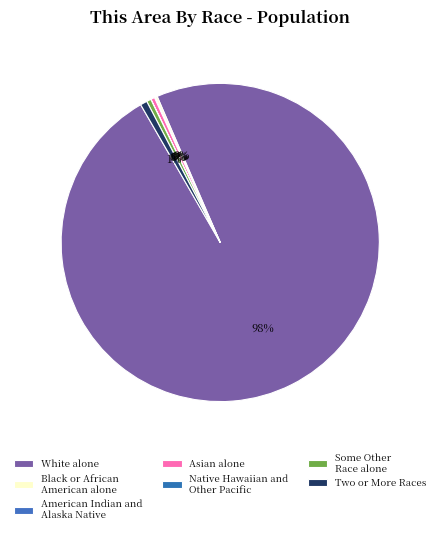

The Asian alone slice represents 29% of the pie. True or false?

False